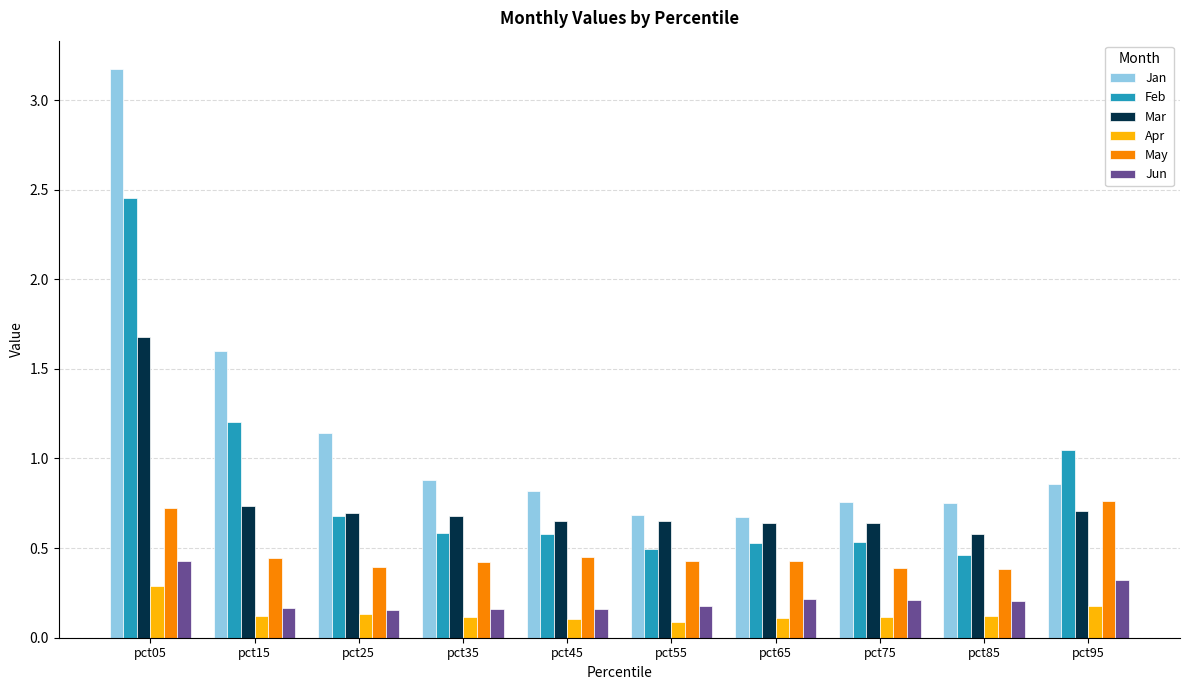

Which series changed the most between pct15 and pct65?

Jan